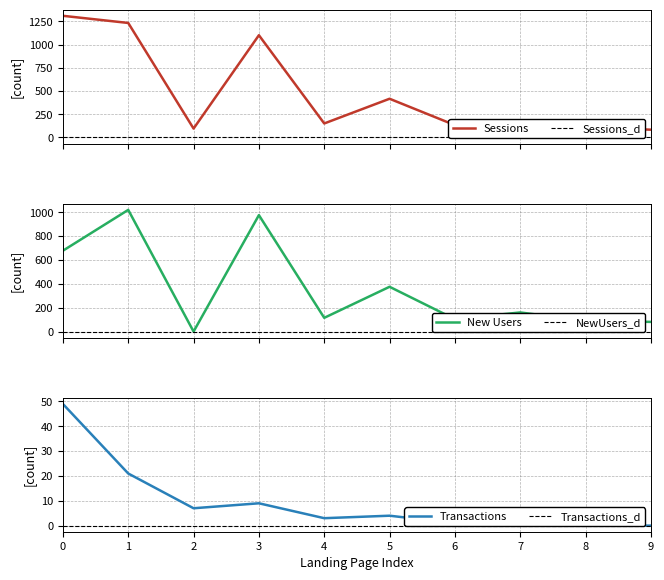

Reading left to right, transcribe all the data shown in this chart.

Sessions: 1310	1233	96	1101	151	417	133	185	110	84
New Users: 678	1020	1	976	116	376	105	161	92	82
Transactions: 49	21	7	9	3	4	1	0	0	0